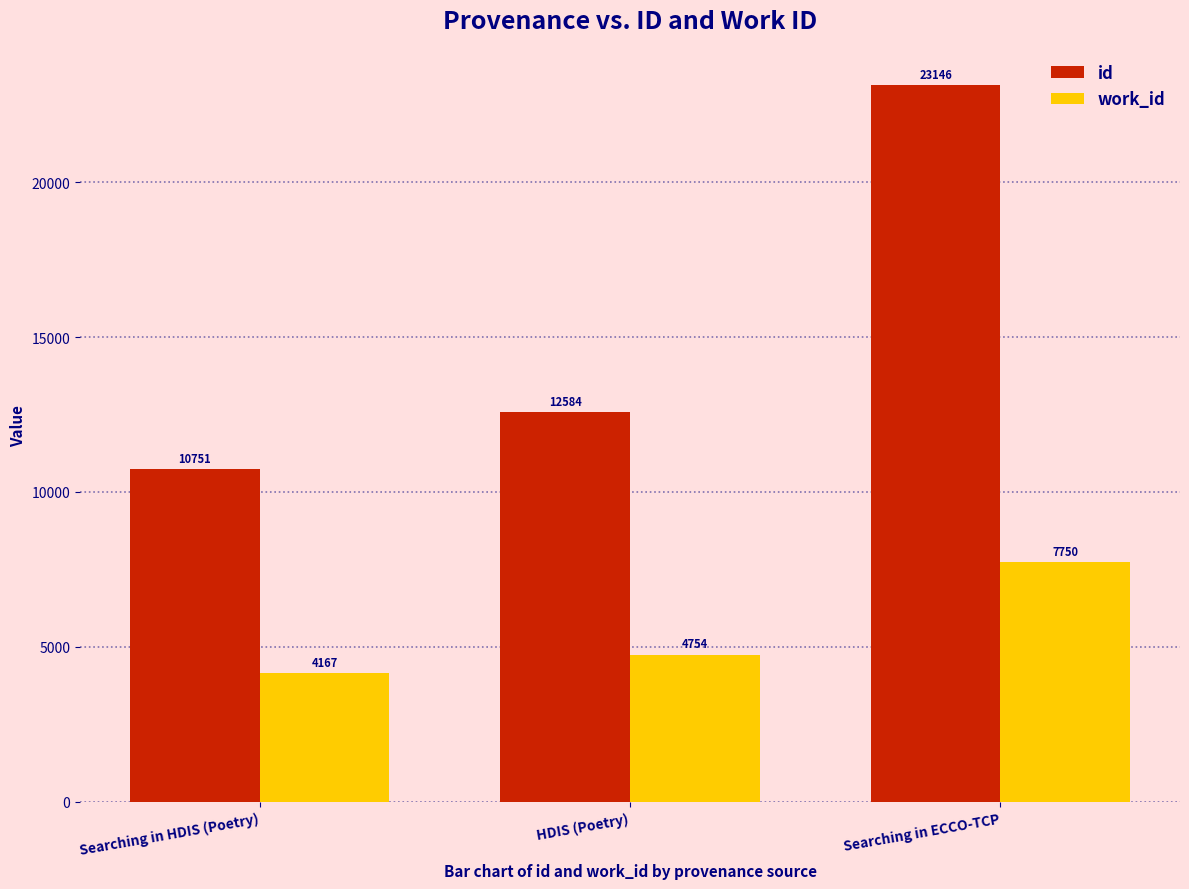

What is the difference between the maximum and minimum values in the work_id series?

3583